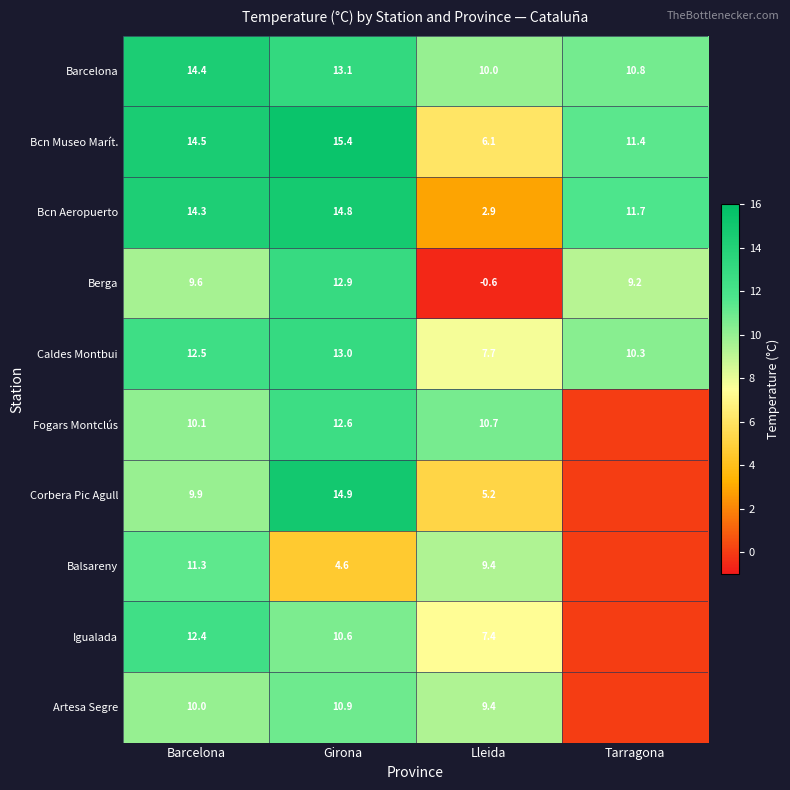

Is it true that Balsareny equals 9.4 at Lleida?

True